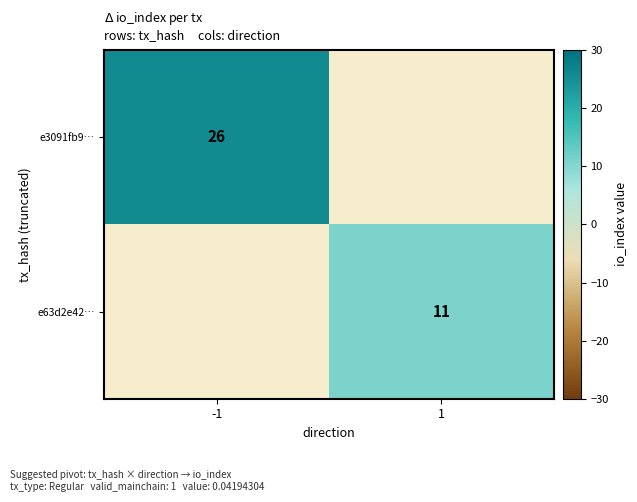

The e3091fb9… series shows 36.7 at -1. True or false?

False